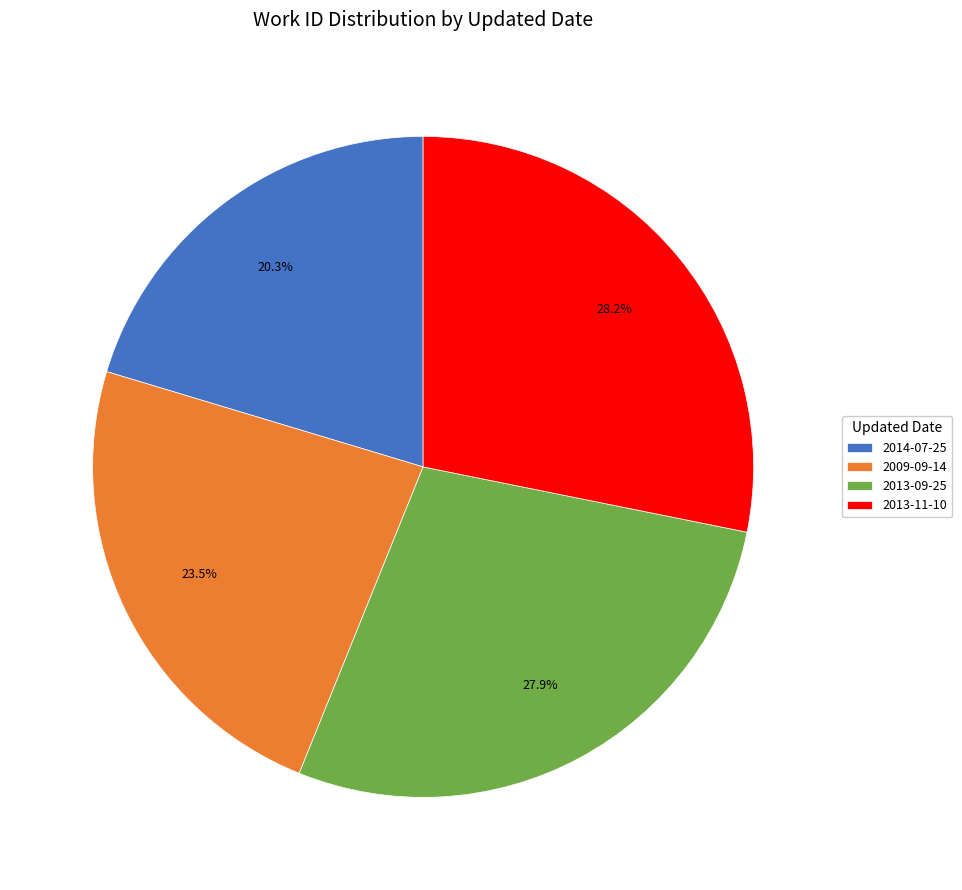

Approximately how many times larger is the value at 2009-09-14 compared to 2013-11-10?

0.8